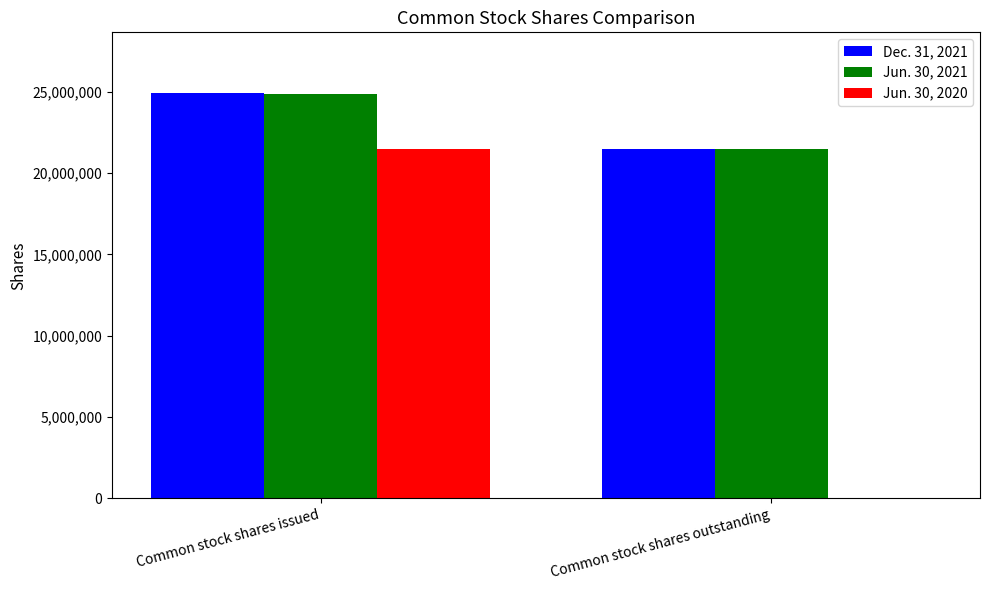

True or false: Dec. 31, 2021 has a value of 21467912 at Common stock shares outstanding.

True